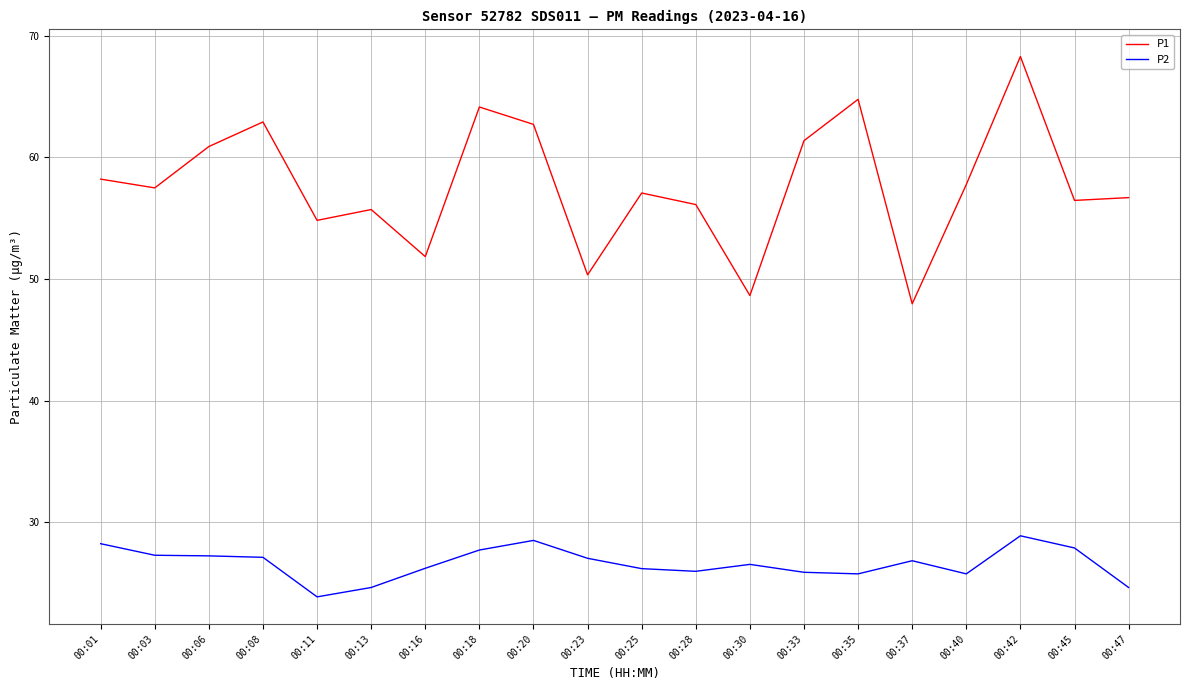

Rank the series by their average value, from lowest to highest.

P2, P1